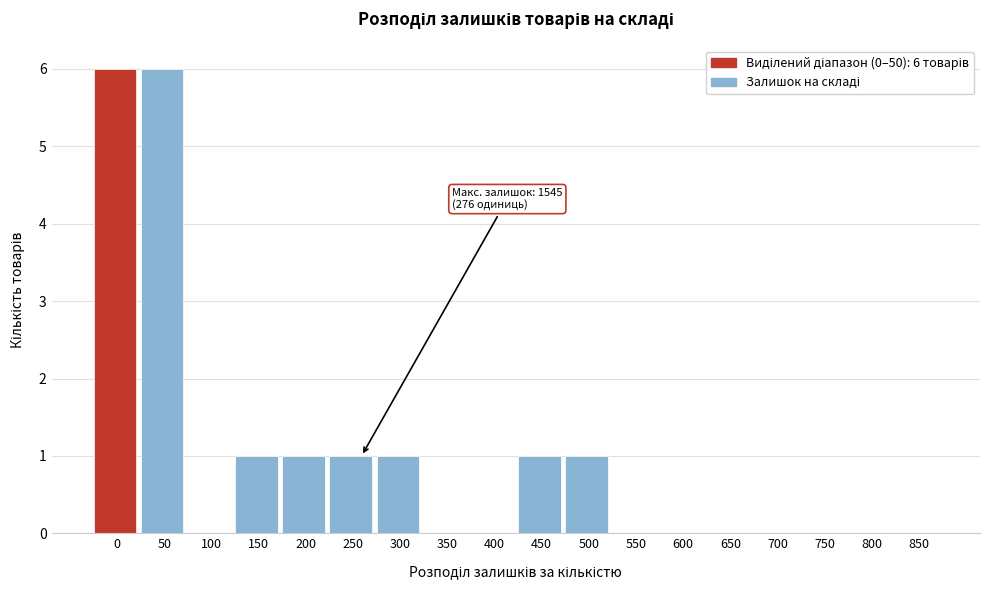

Reading left to right, list all the values displayed in this chart.

0=6	50=6	100=0	150=1	200=1	250=1	300=1	350=0	400=0	450=1	500=1	550=0	600=0	650=0	700=0	750=0	800=0	850=0